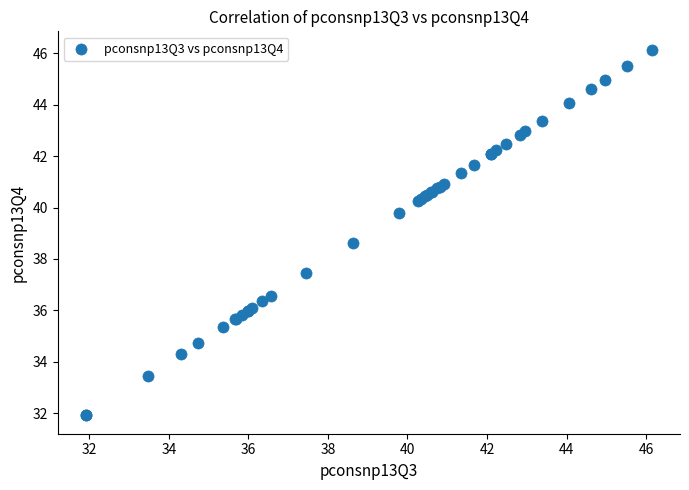

What Y value in the scatter plot is closest to 39?

38.6